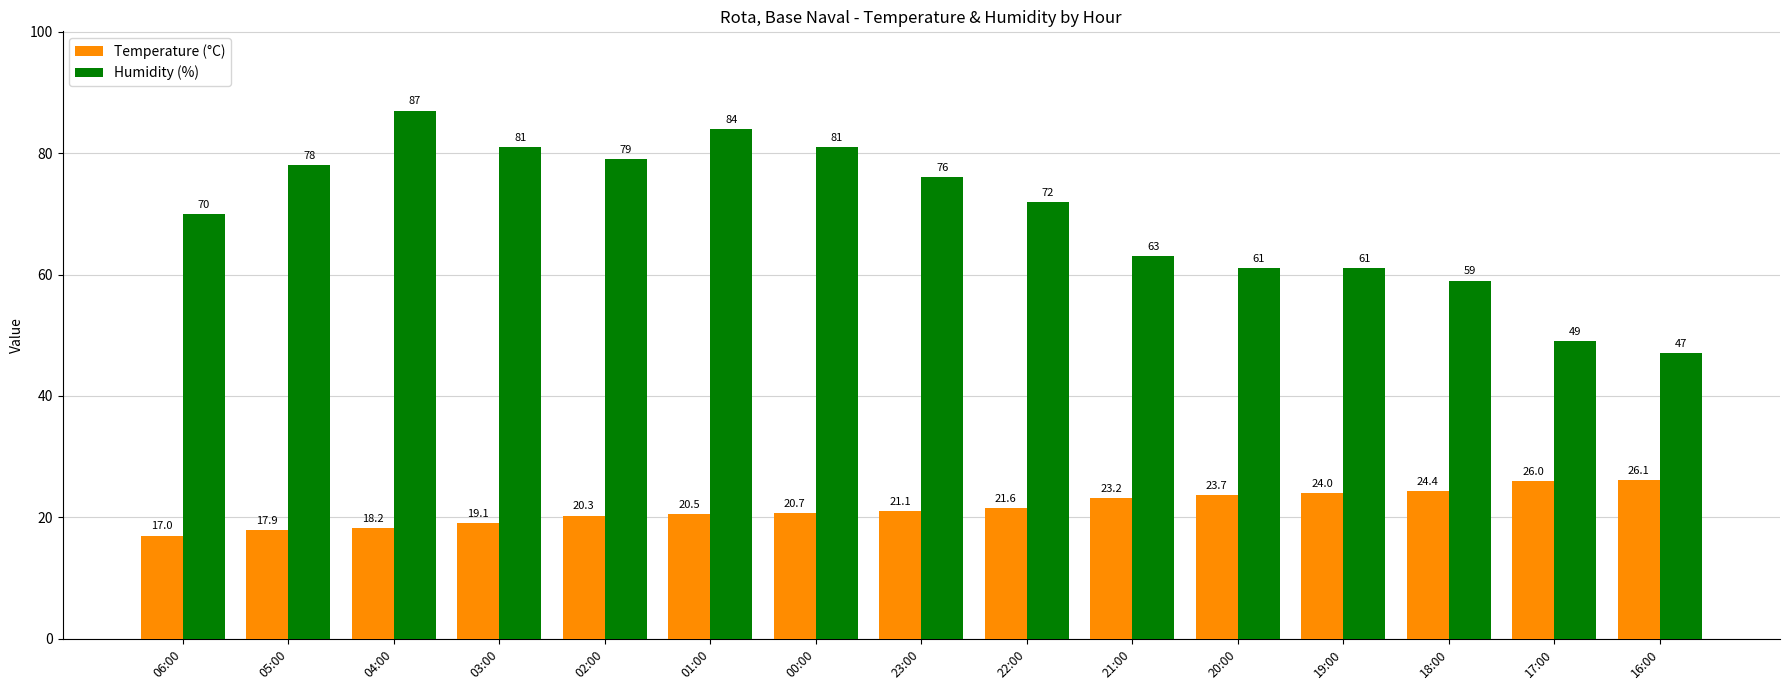

Reading left to right, transcribe all the data shown in this chart.

Temperature (°C): 17.0	17.9	18.2	19.1	20.3	20.5	20.7	21.1	21.6	23.2	23.7	24.0	24.4	26.0	26.1
Humidity (%): 70.0	78.0	87.0	81.0	79.0	84.0	81.0	76.0	72.0	63.0	61.0	61.0	59.0	49.0	47.0